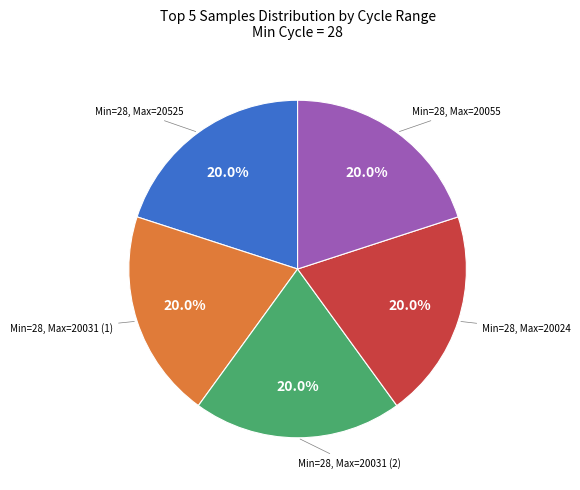

Is the sum of Min=28, Max=20031 (1) and Min=28, Max=20525 greater than half?

No